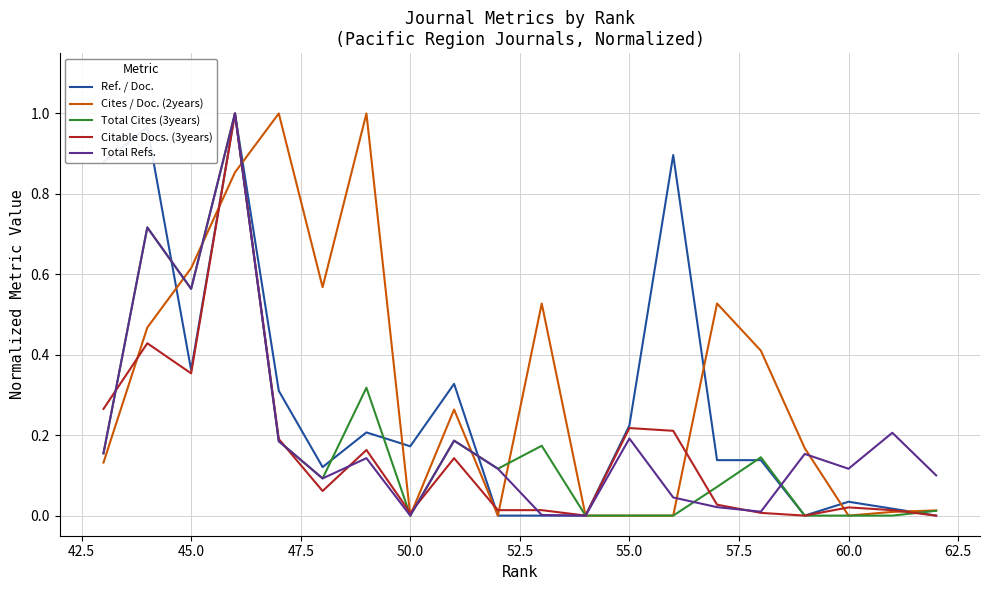

How many series are shown in this chart?

5